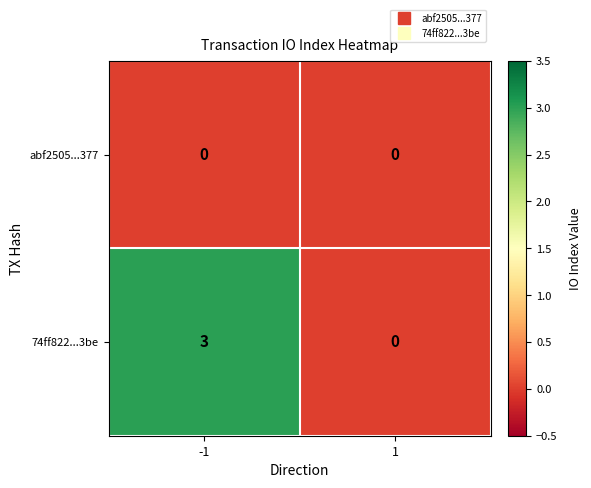

Rank the series at -1 from highest to lowest value.

74ff822...3be, abf2505...377